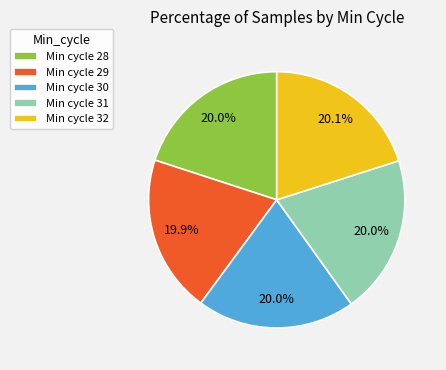

Is Min cycle 30 the majority of the pie?

No